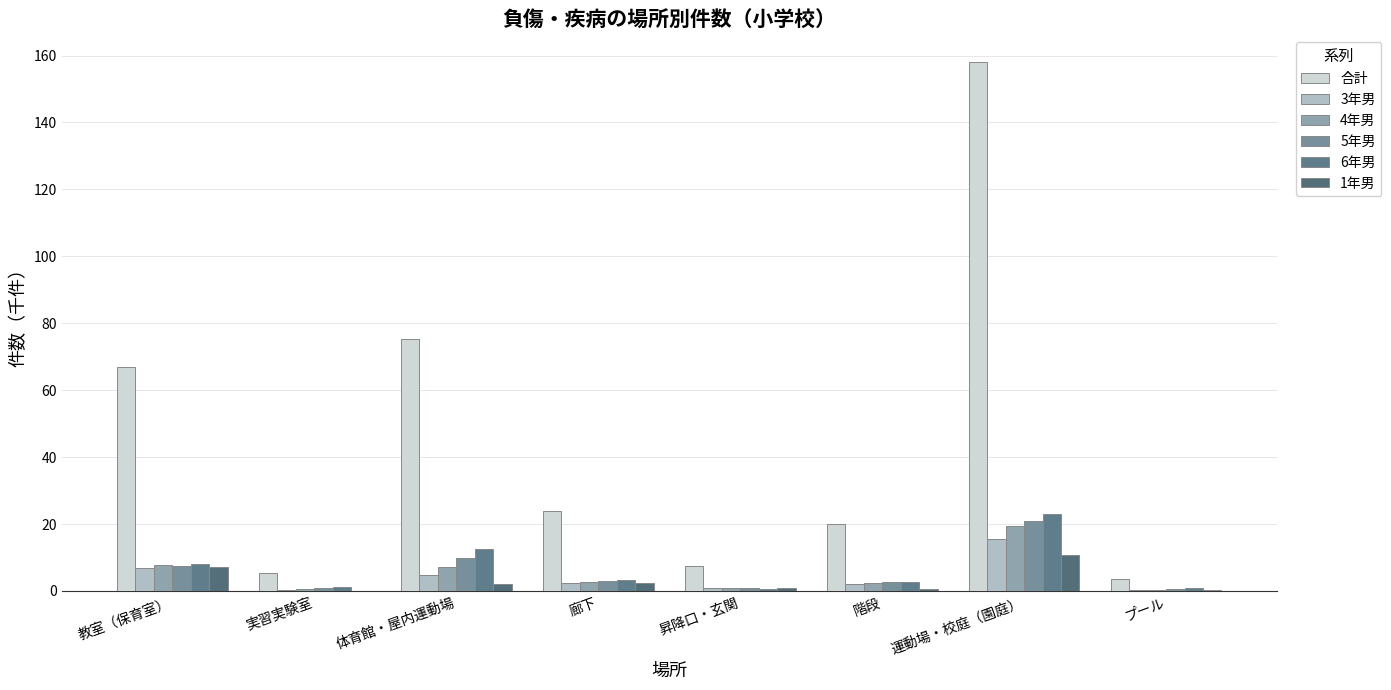

How many categories are shown in the chart?

8